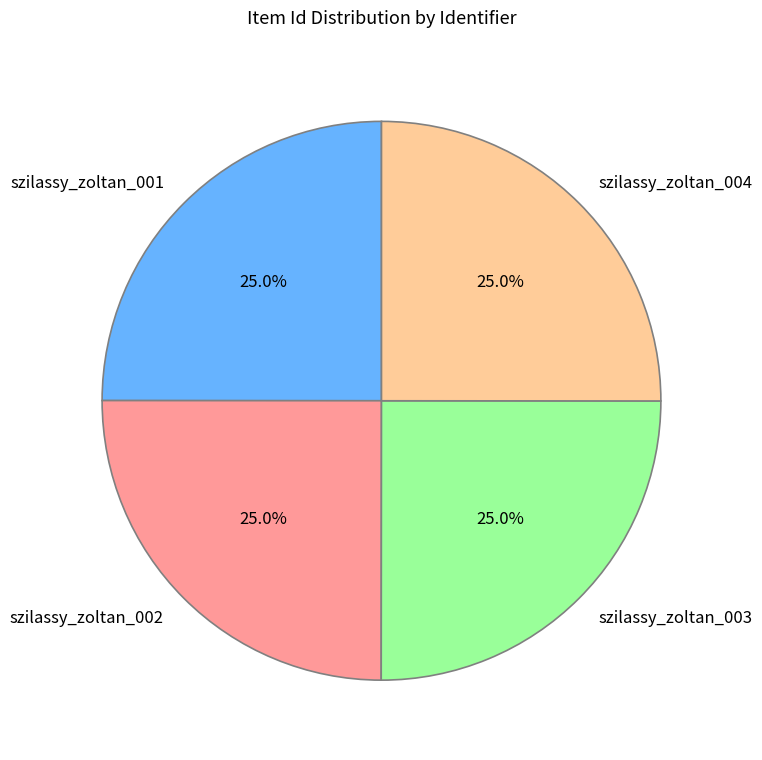

True or false: szilassy_zoltan_002 accounts for 16% of the total.

False